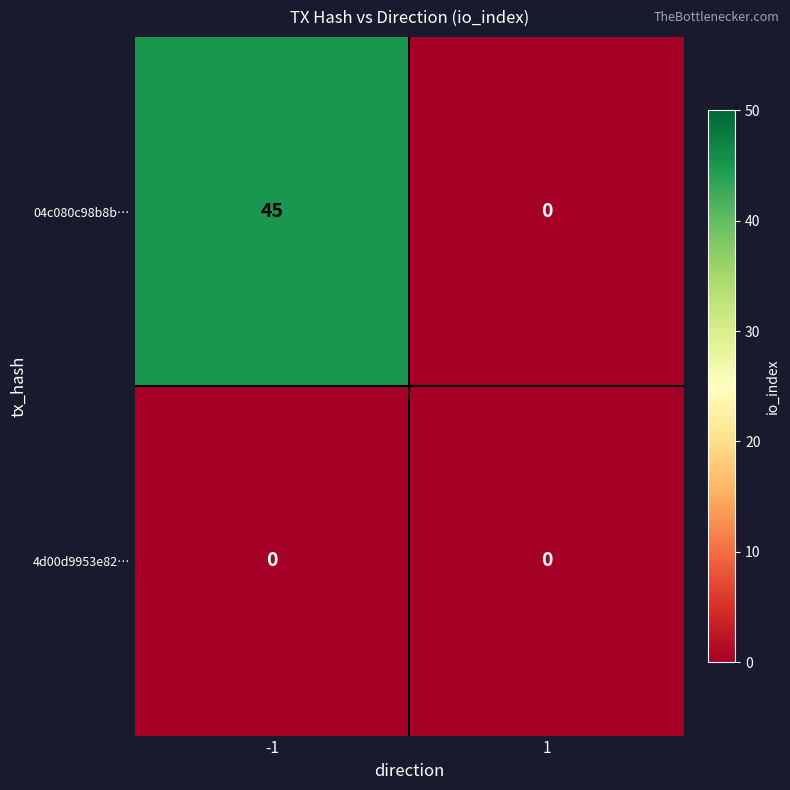

Which series has the largest total across all categories?

04c080c98b8b…